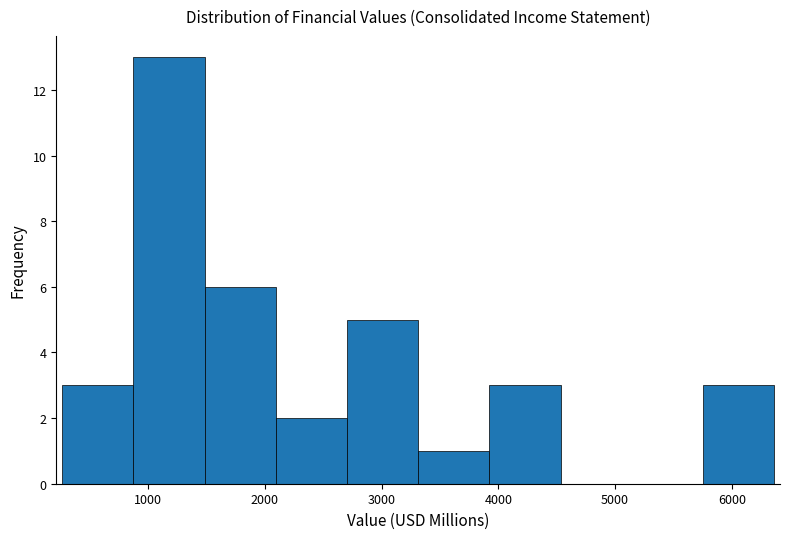

Which range on the x-axis has the tallest bar?

900 to 1500